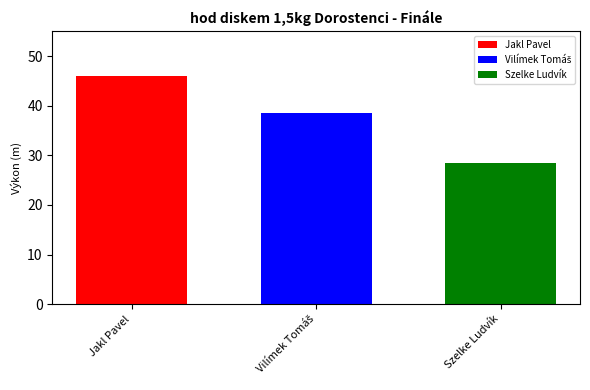

Which series has the widest spread of values?

Jakl Pavel